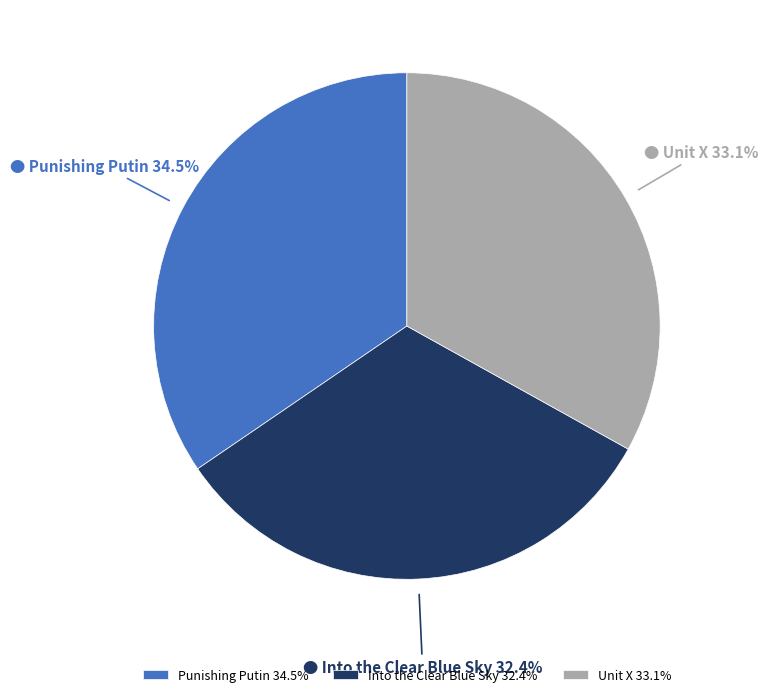

Does Into the Clear Blue Sky account for over 50% of the chart?

No